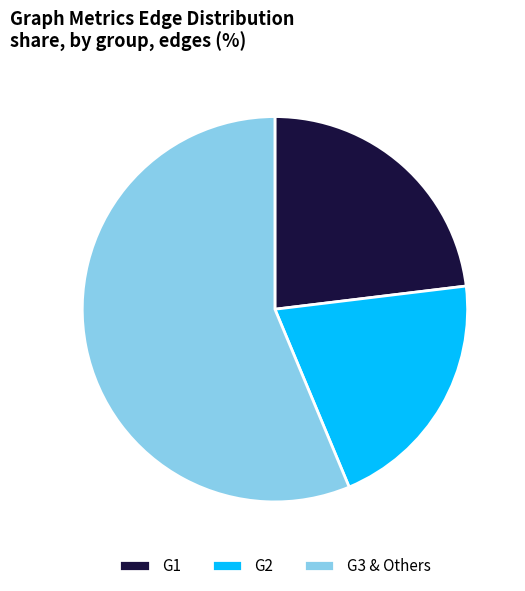

Rank the categories by value from highest to lowest.

G3 & Others, G1, G2